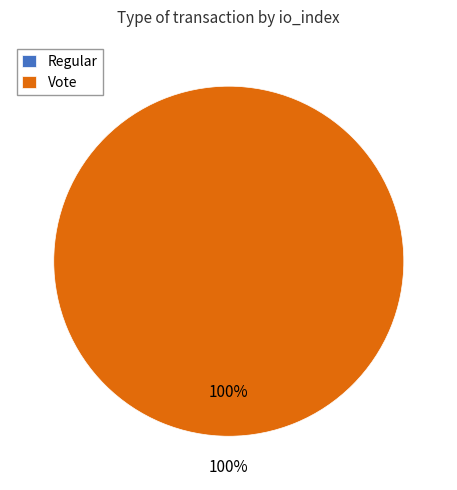

Do Vote and Regular together represent more than half of the pie?

Yes